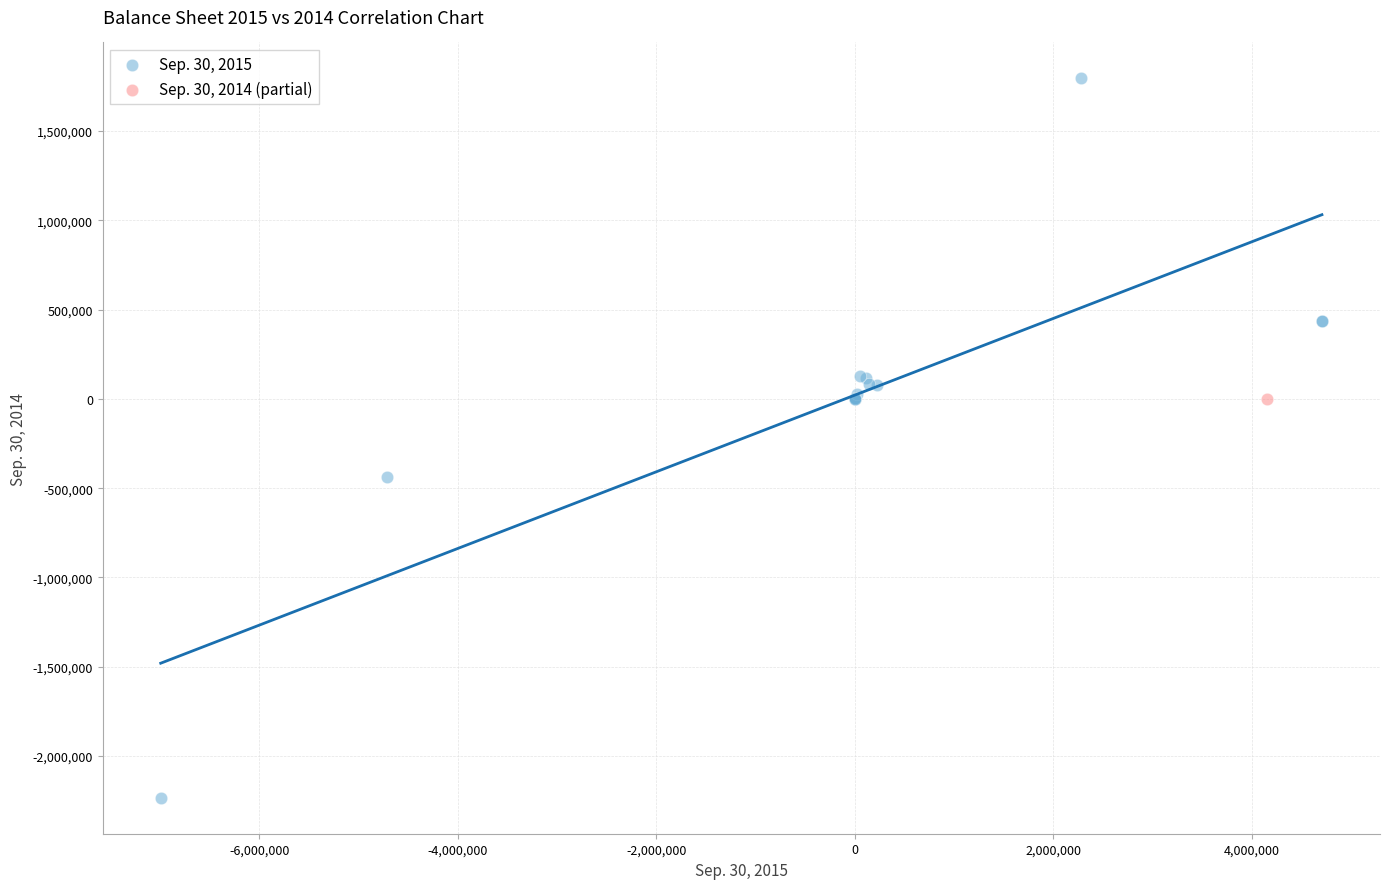

What are all the series names shown in the legend?

Sep. 30, 2015, Sep. 30, 2014 (partial)